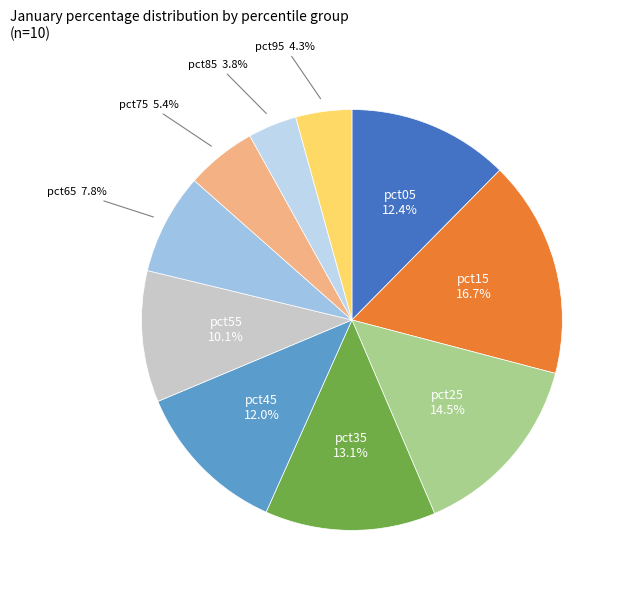

To the nearest percent, what percentage of the pie is pct75?

5%